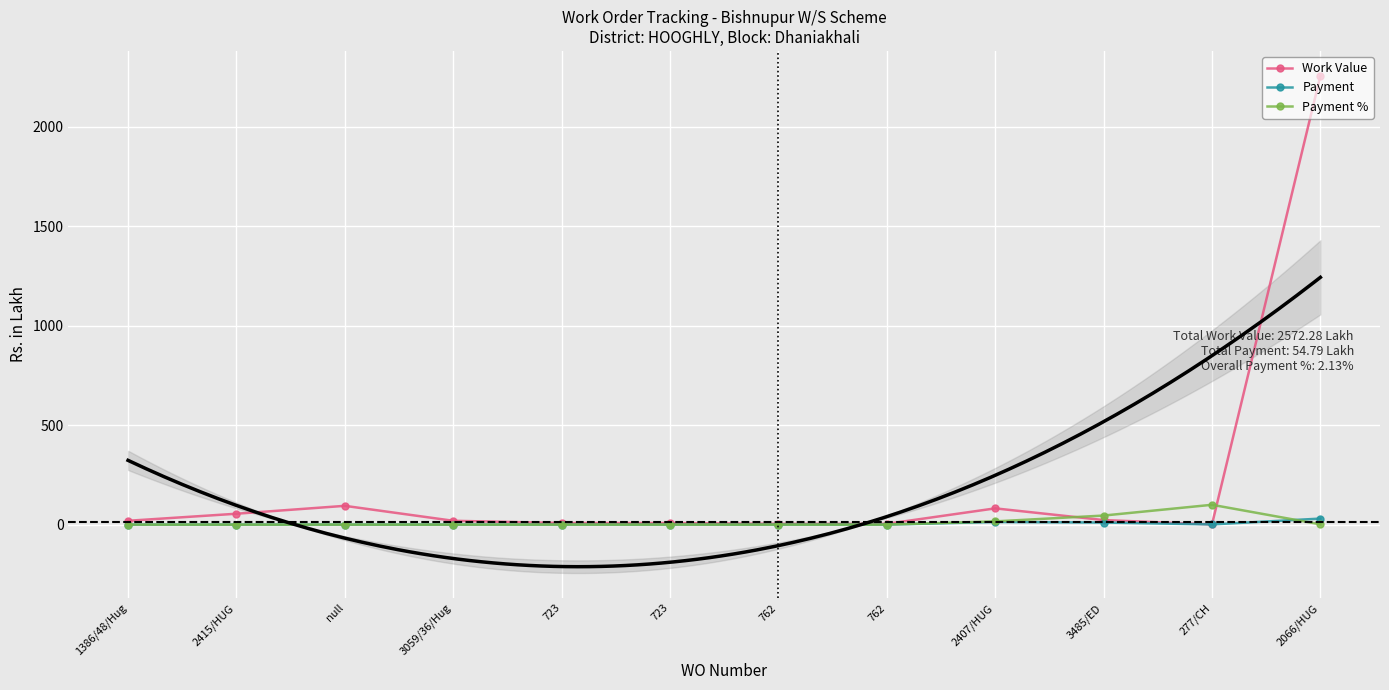

How many data points in Work Value are less than 19?

5